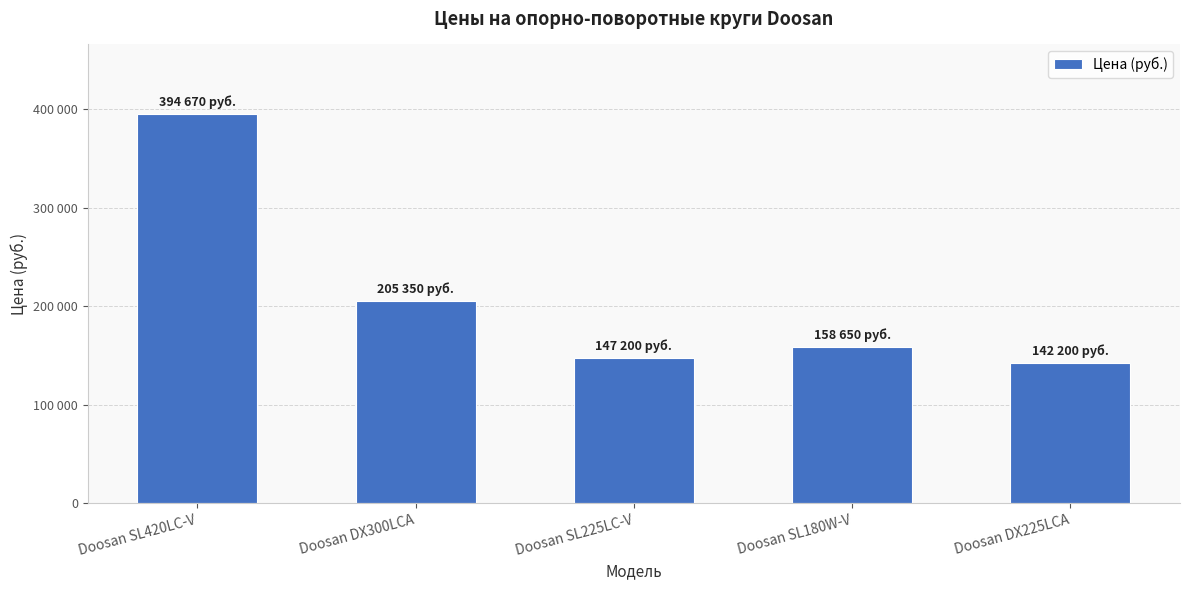

Does the chart contain any negative values?

No